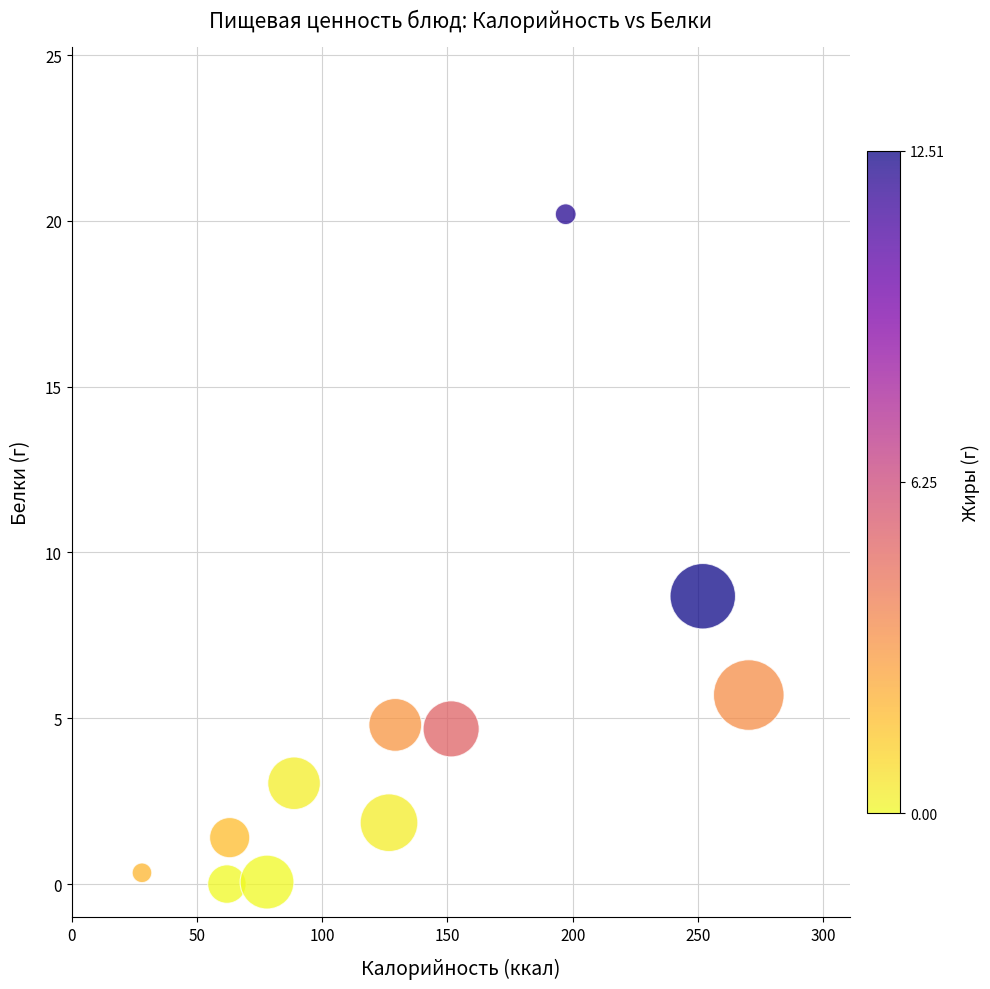

What is the average Y value?

4.6